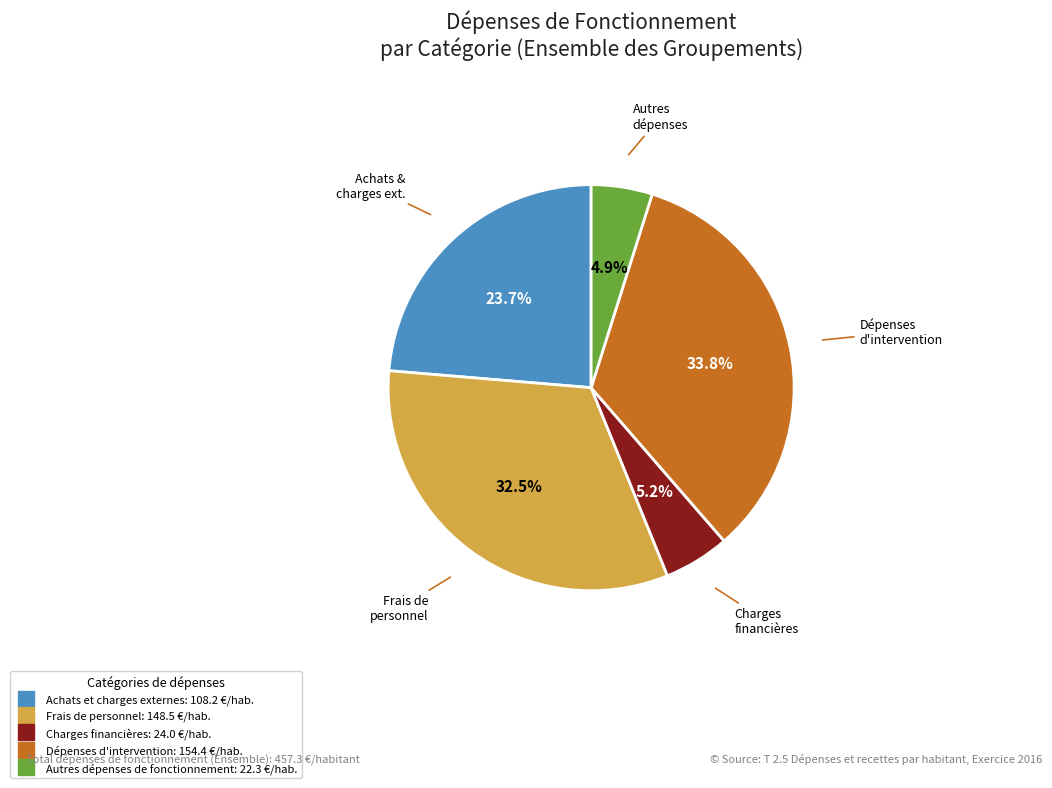

Is it true that Achats et charges externes is 35% of the pie?

False